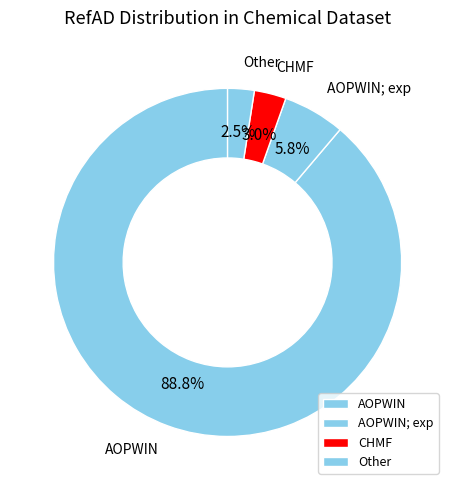

Which slice represents more than half of the pie?

AOPWIN